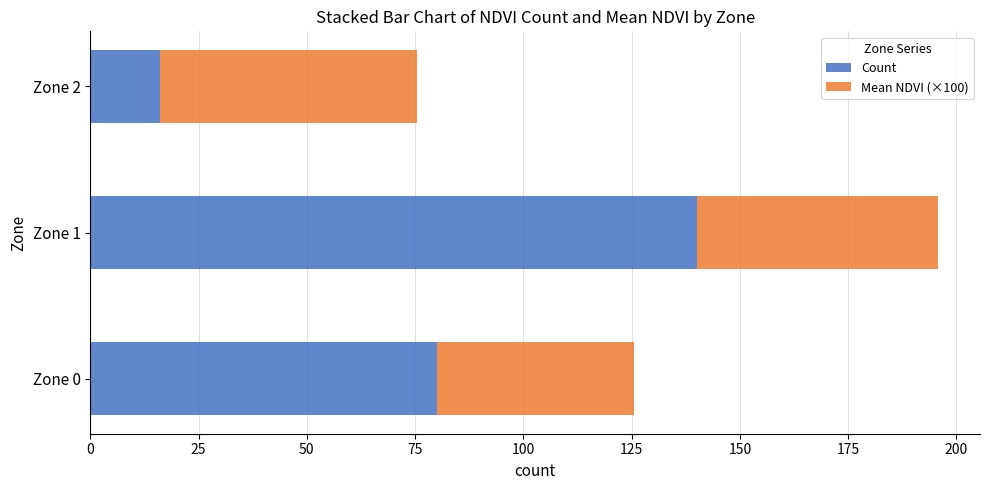

Rank the categories by Count value from highest to lowest.

Zone 1, Zone 0, Zone 2